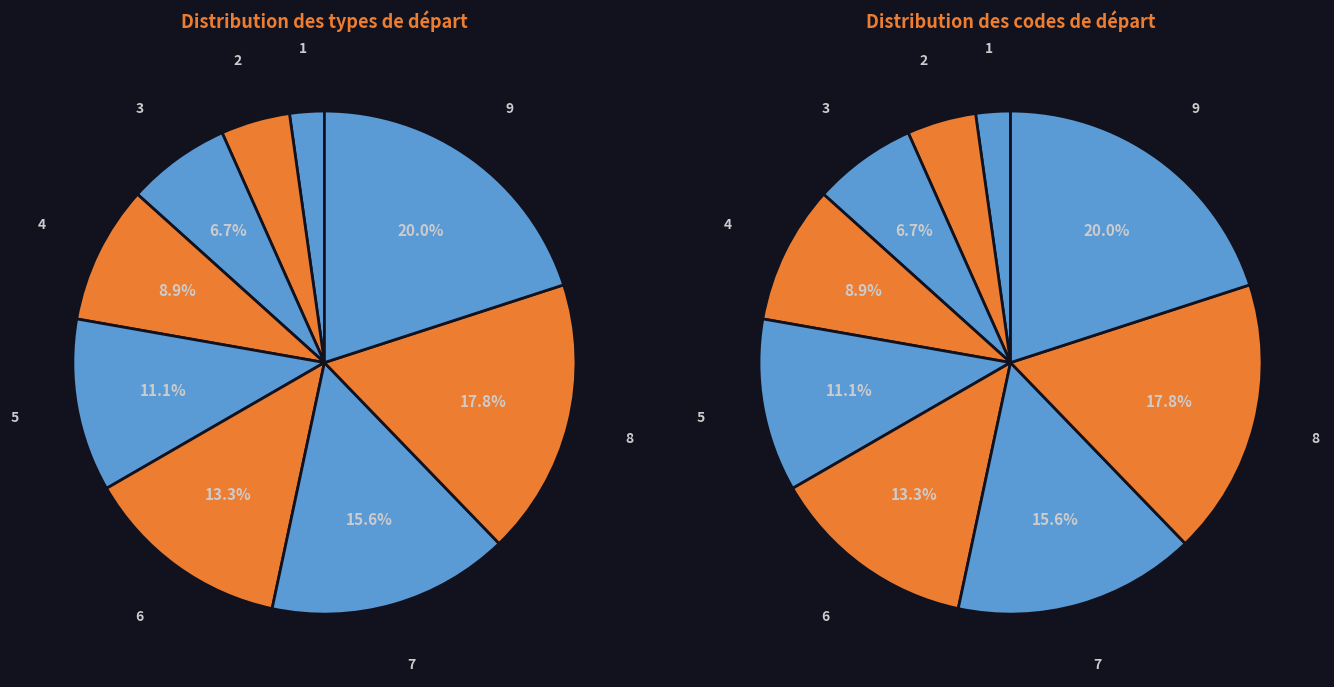

The Départ volontaire vers secteur public (2) slice represents 12% of the pie. True or false?

False